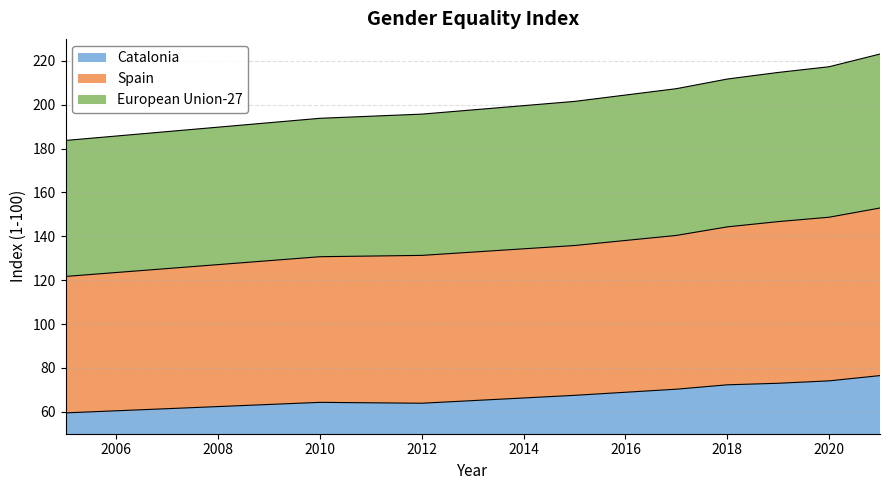

True or false: Catalonia has a value of 64.3 at 2010.

True